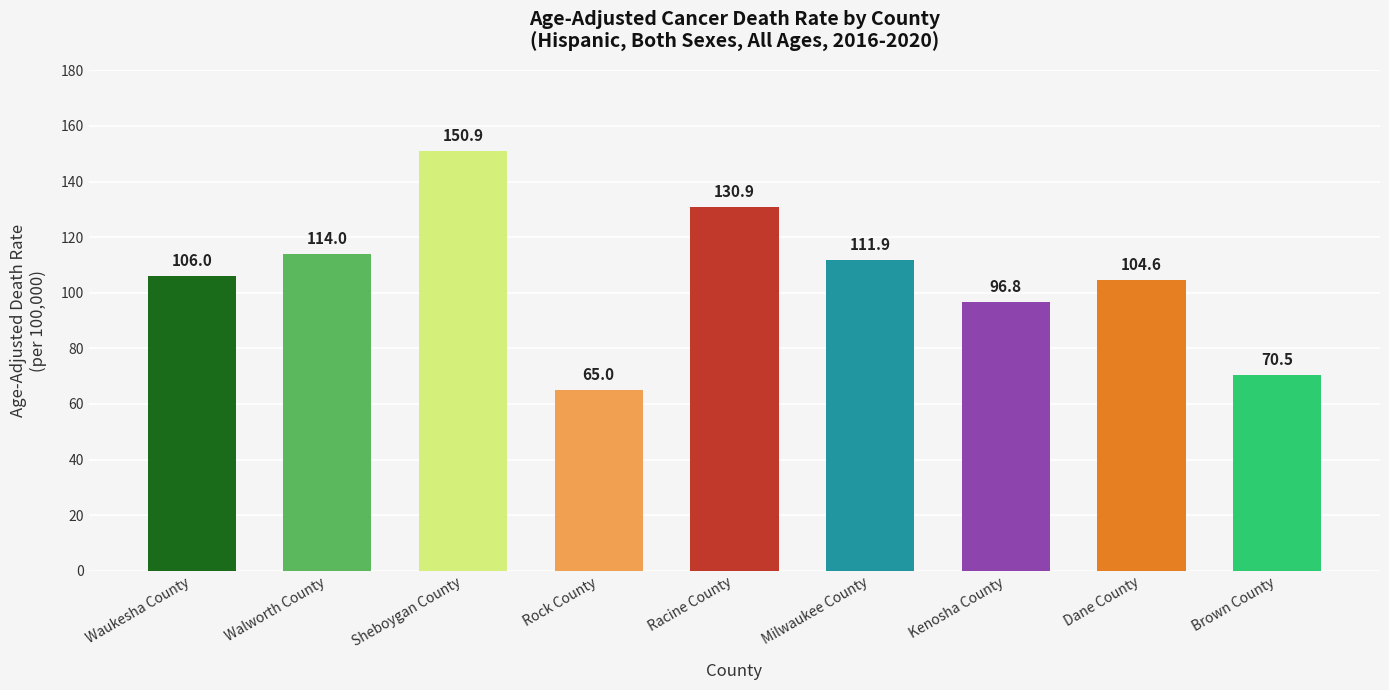

What is the difference between the second highest and minimum values?

65.9